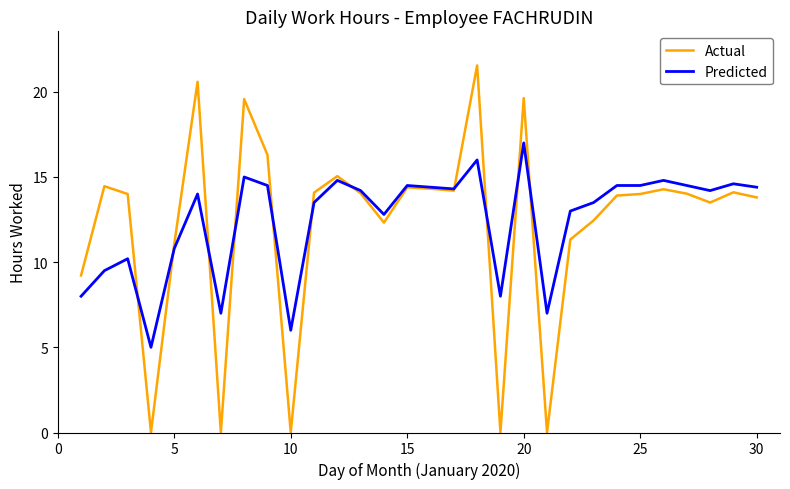

Which series has the largest range (max minus min)?

Actual